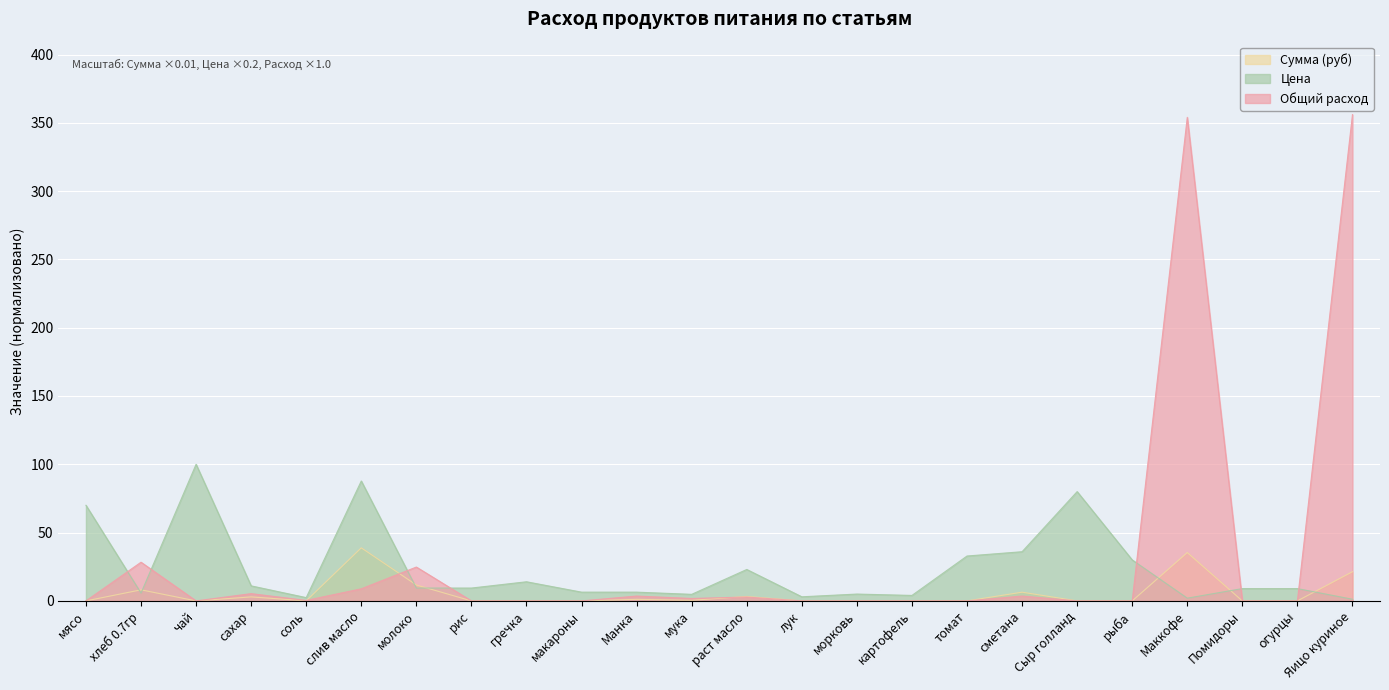

How many intersections are there between Цена and Общий расход?

7